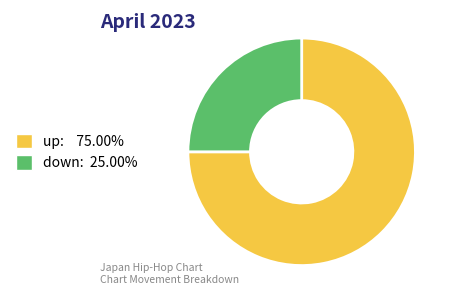

Rank the categories by value from highest to lowest.

up, down